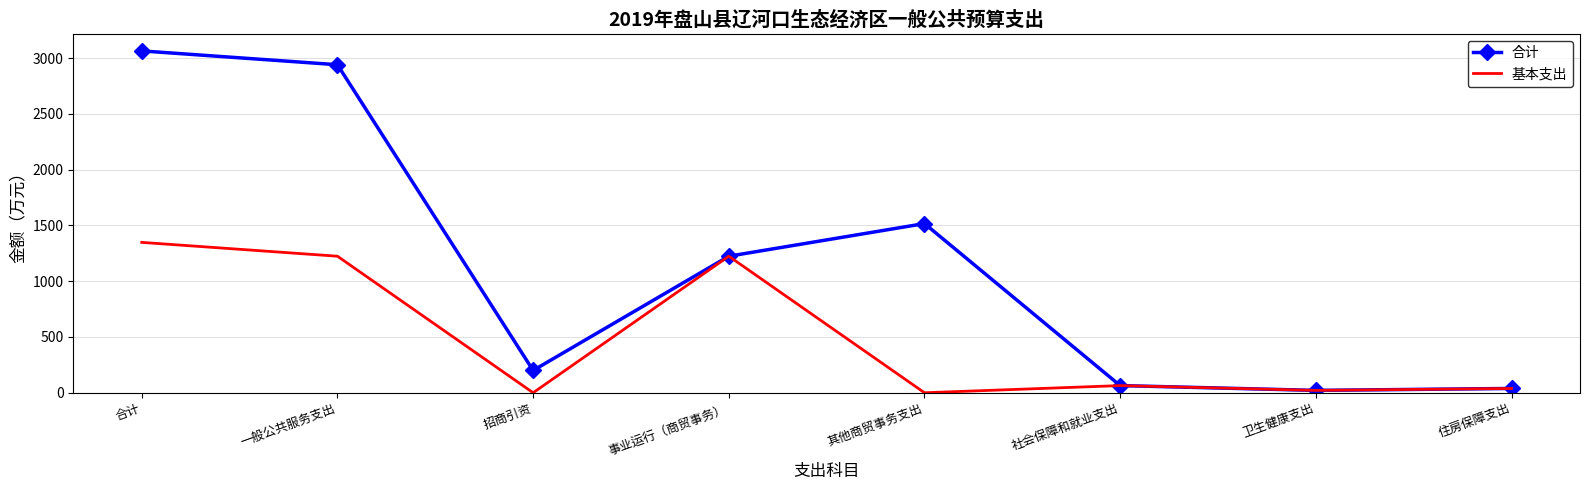

What is the difference between the maximum and minimum values in the 合计 series?

3043.6